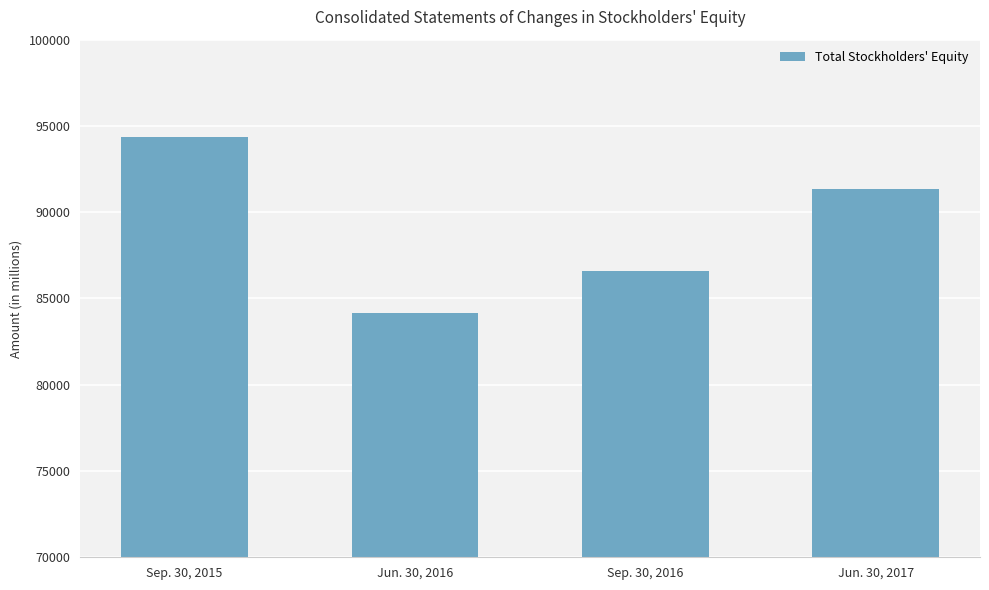

Between Sep. 30, 2016 and Sep. 30, 2015, which is larger?

Sep. 30, 2015